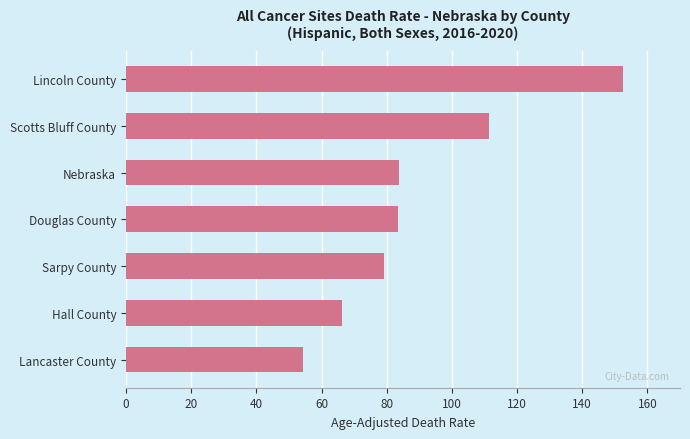

What is the maximum value shown in the chart?

152.6